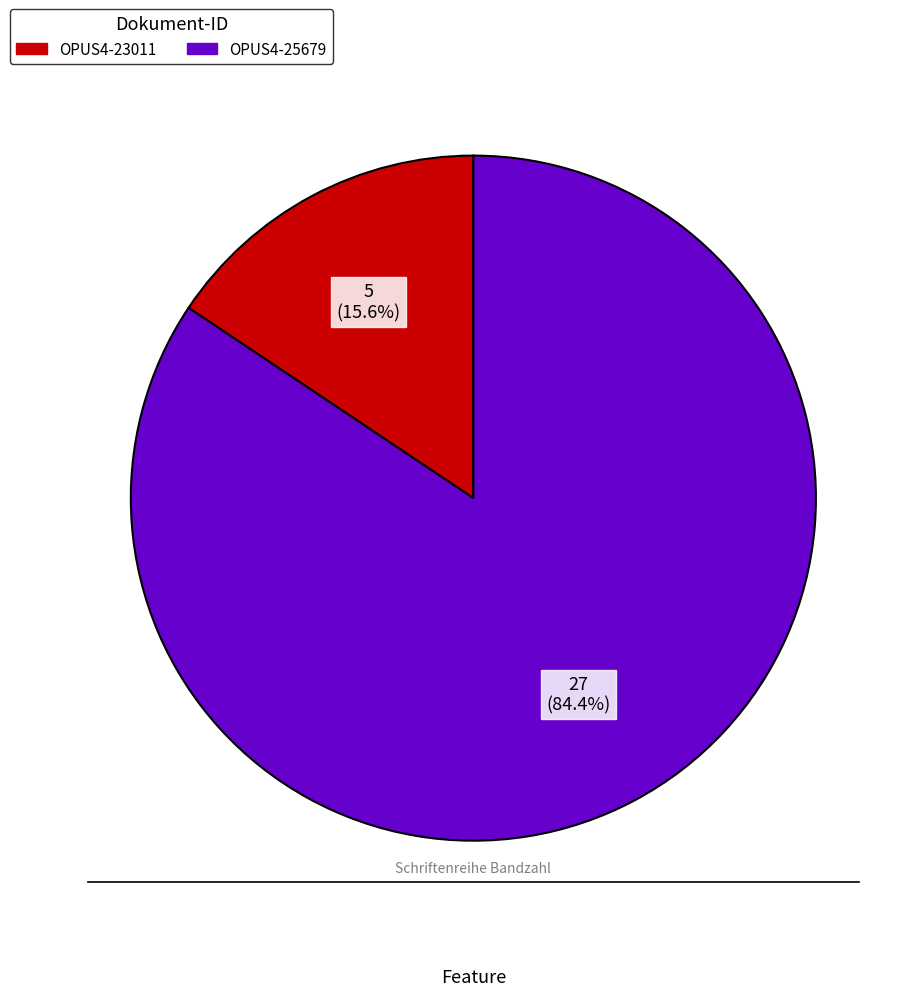

The OPUS4-25679 slice represents 84% of the pie. True or false?

True